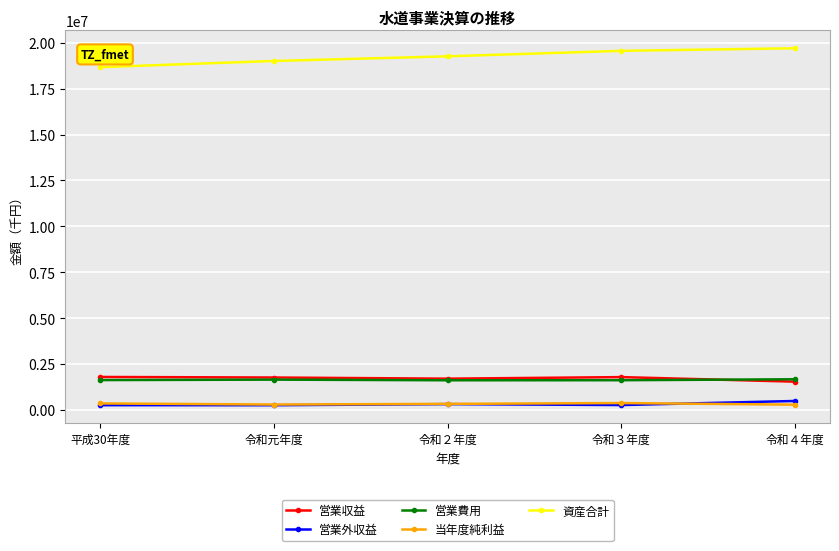

Which series has the widest spread of values?

資産合計